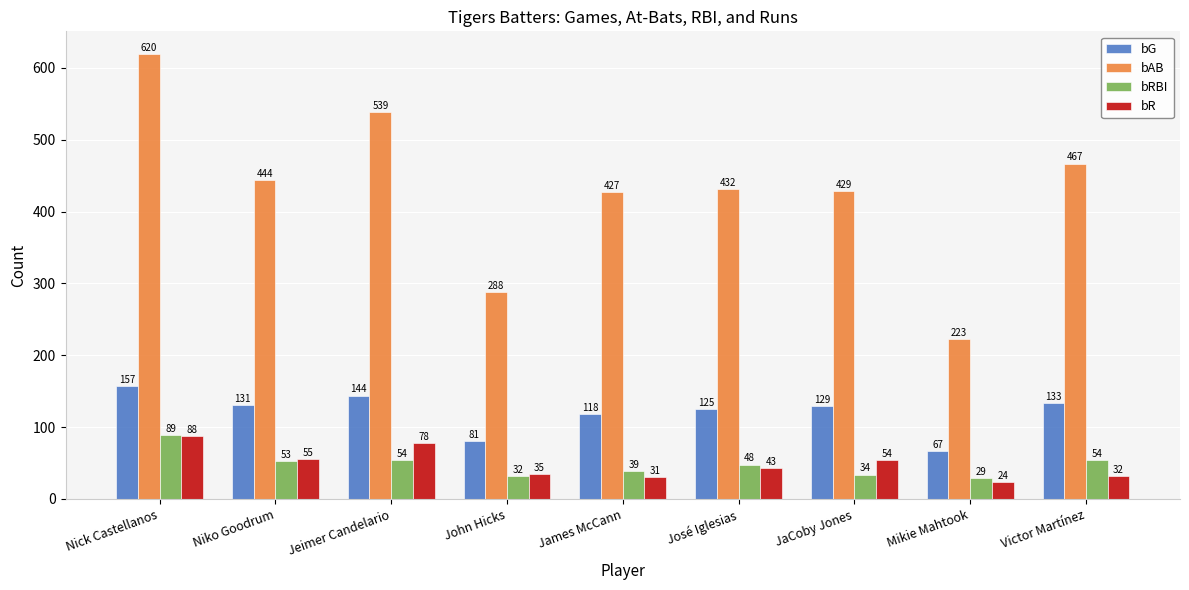

Rank the series by their maximum value, from lowest to highest.

bR, bRBI, bG, bAB